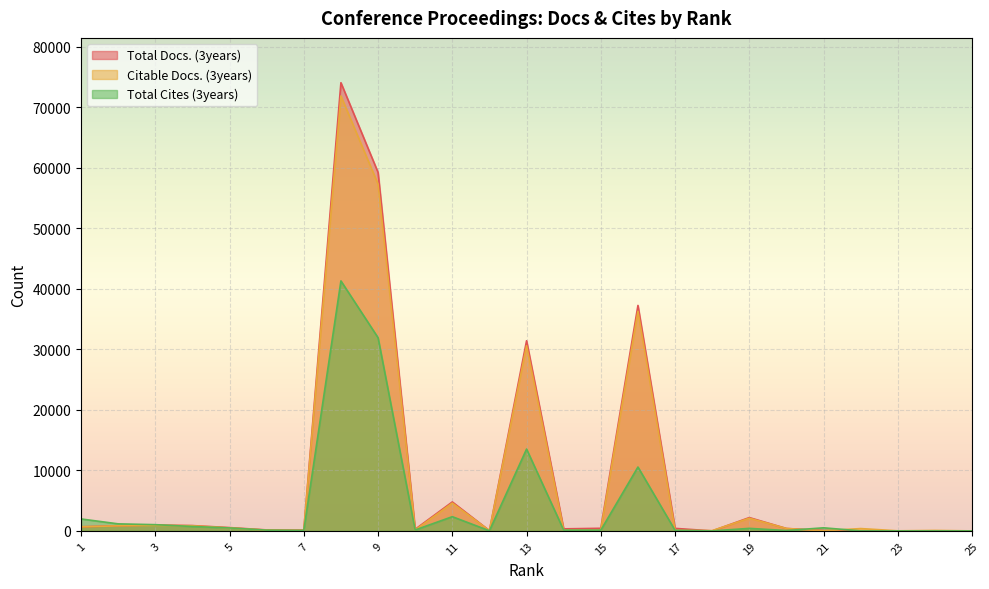

The Total Cites (3years) series shows 114 at 7. True or false?

False